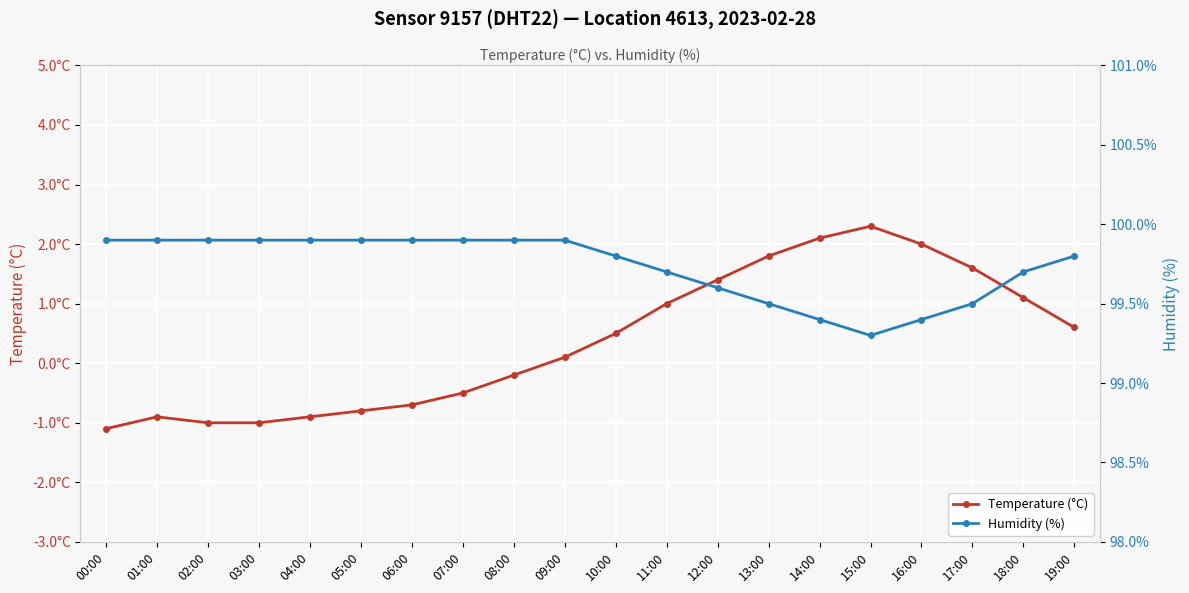

What is the spread (max minus min) of values at 19:00?

99.2